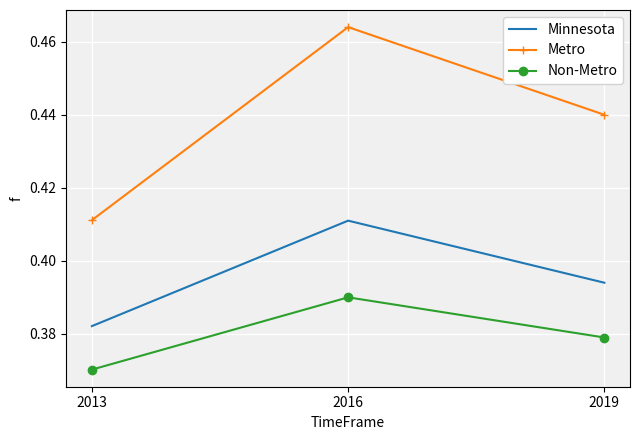

Which series has the largest total across all categories?

Metro